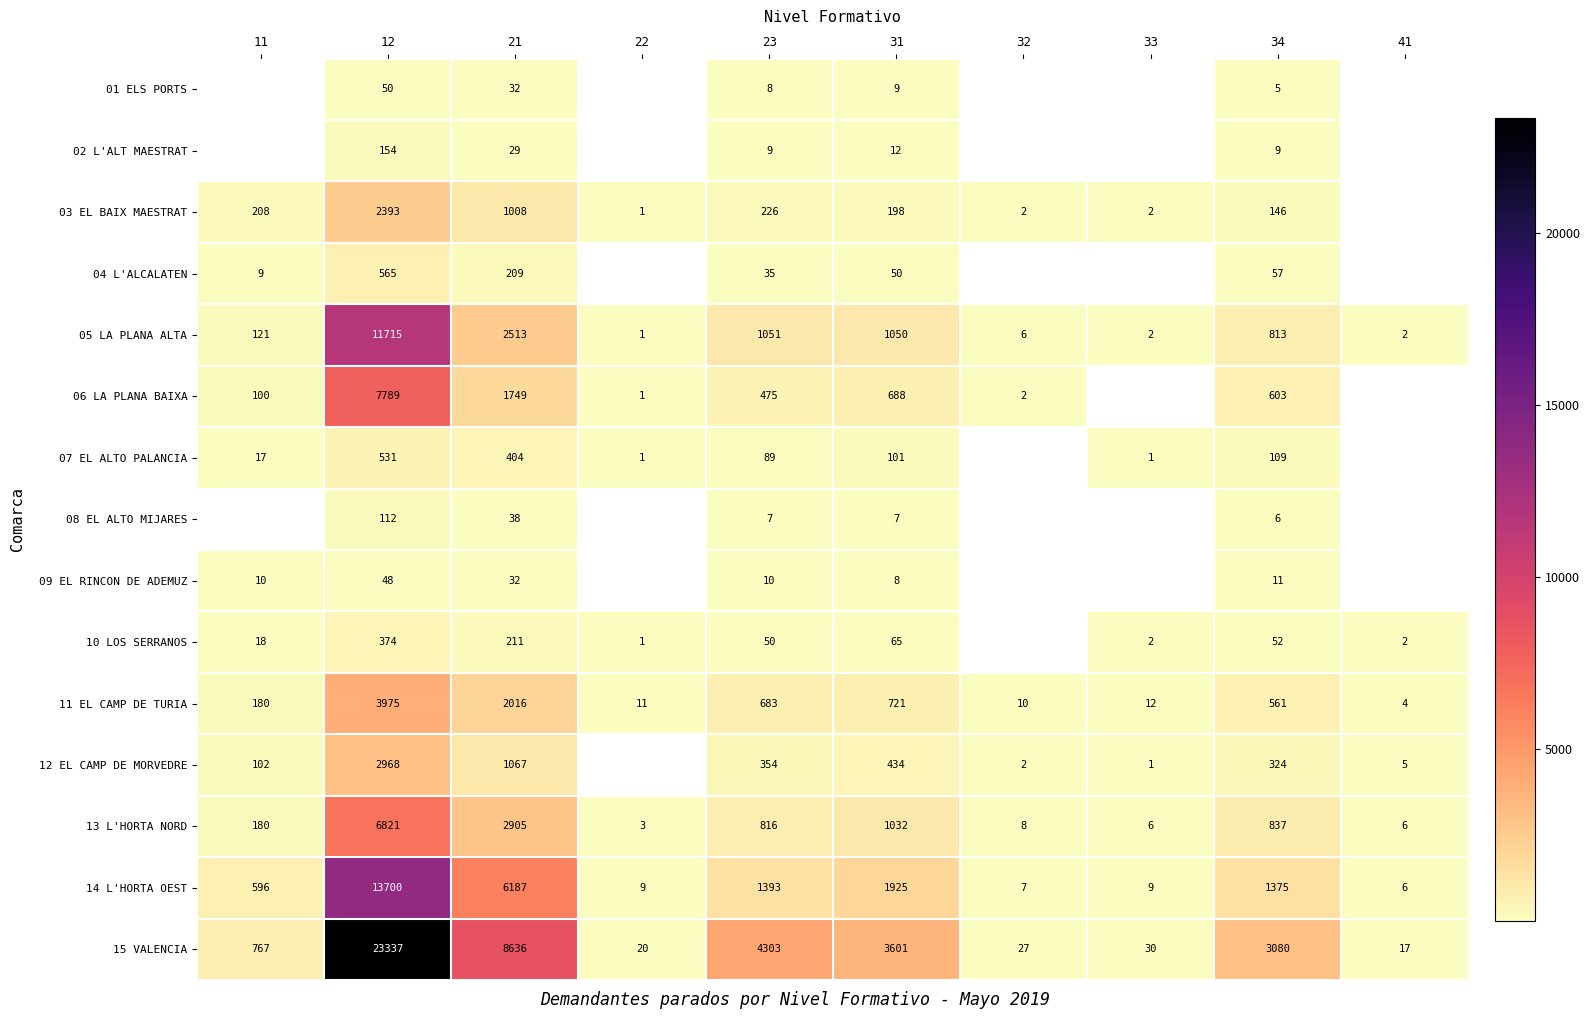

The 11 EL CAMP DE TURIA series shows 5698.5 at 12. True or false?

False